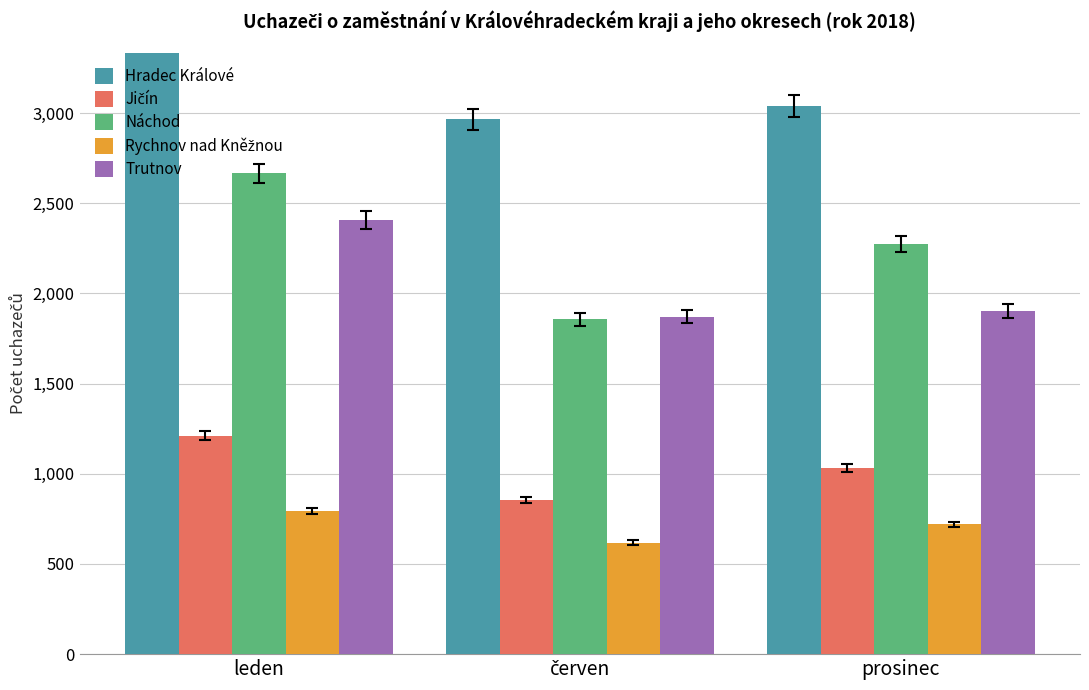

Are the bars grouped side by side (vs. stacked)?

Yes